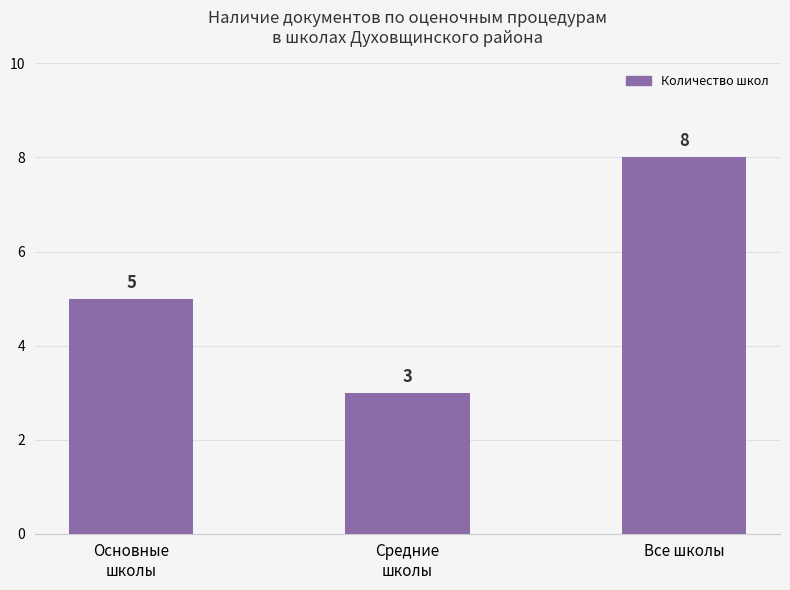

What is the greatest value displayed?

8